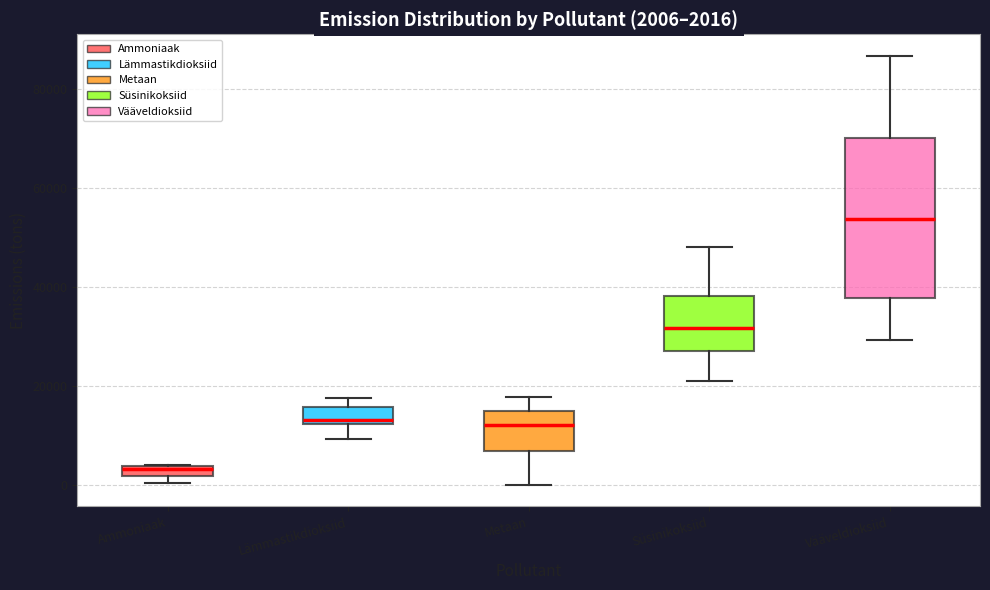

Which box is the tallest, from its lower edge to its upper edge?

Vääveldioksiid